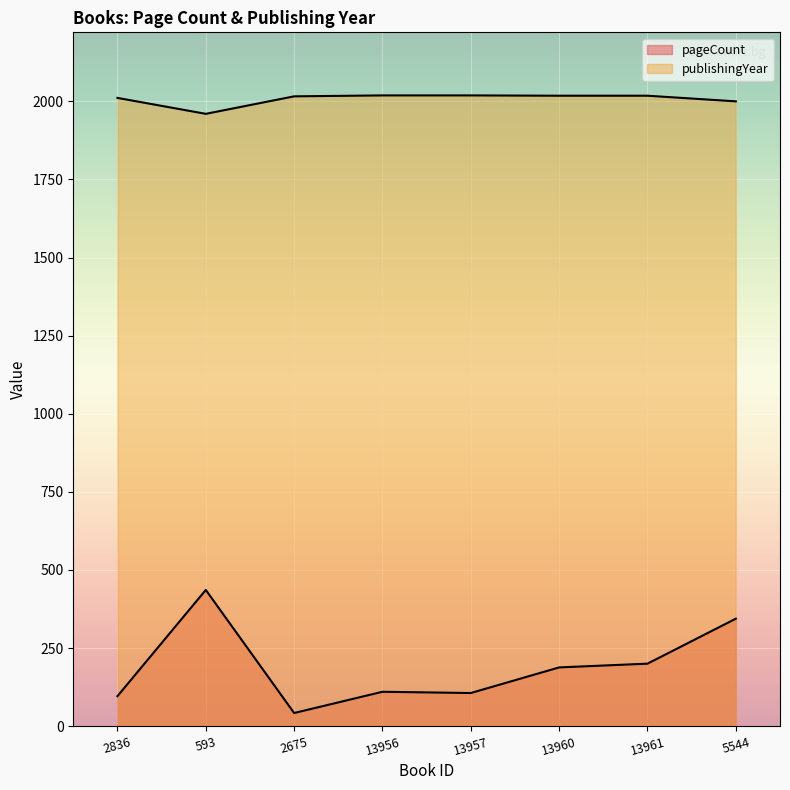

At which label does publishingYear first exceed 2018?

13956